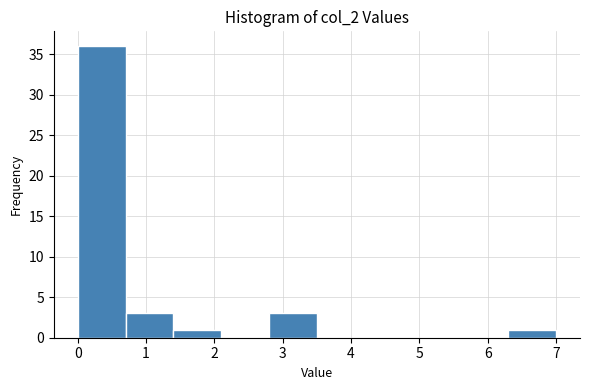

Reading left to right, list every bar in this chart as the range it spans on the x-axis followed by its height. The values are not printed on the chart, so give them approximately, as read against the axis.

0.0 to 0.7: 36
0.7 to 1.4: 3
1.4 to 2.1: 1
2.1 to 2.8: 0
2.8 to 3.5: 3
3.5 to 4.2: 0
4.2 to 4.9: 0
4.9 to 5.6: 0
5.6 to 6.3: 0
6.3 to 7.0: 1